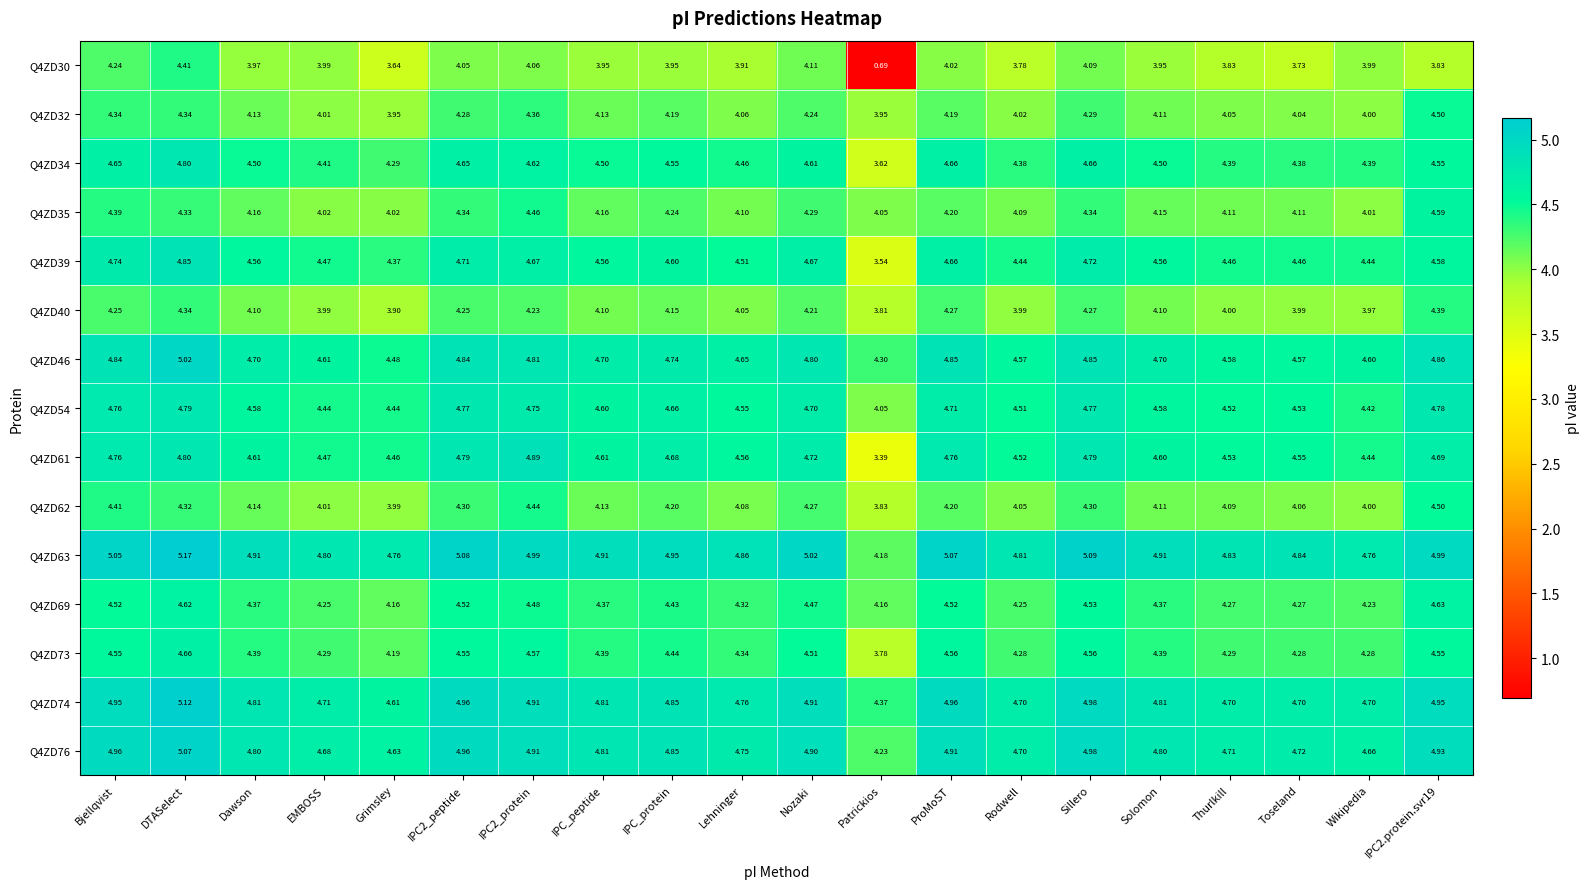

At which category is the sum across all series the highest?

DTASelect